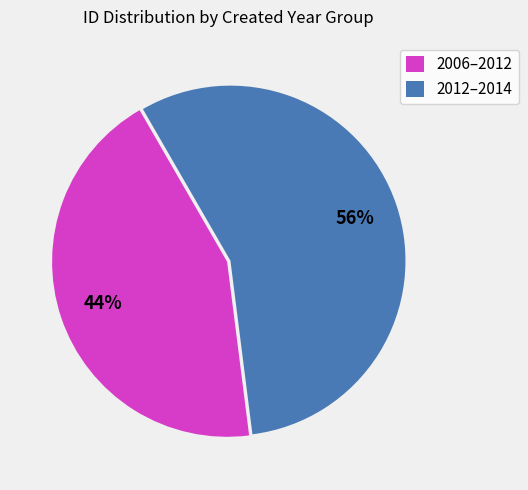

To the nearest percent, what is the average slice percentage?

50%